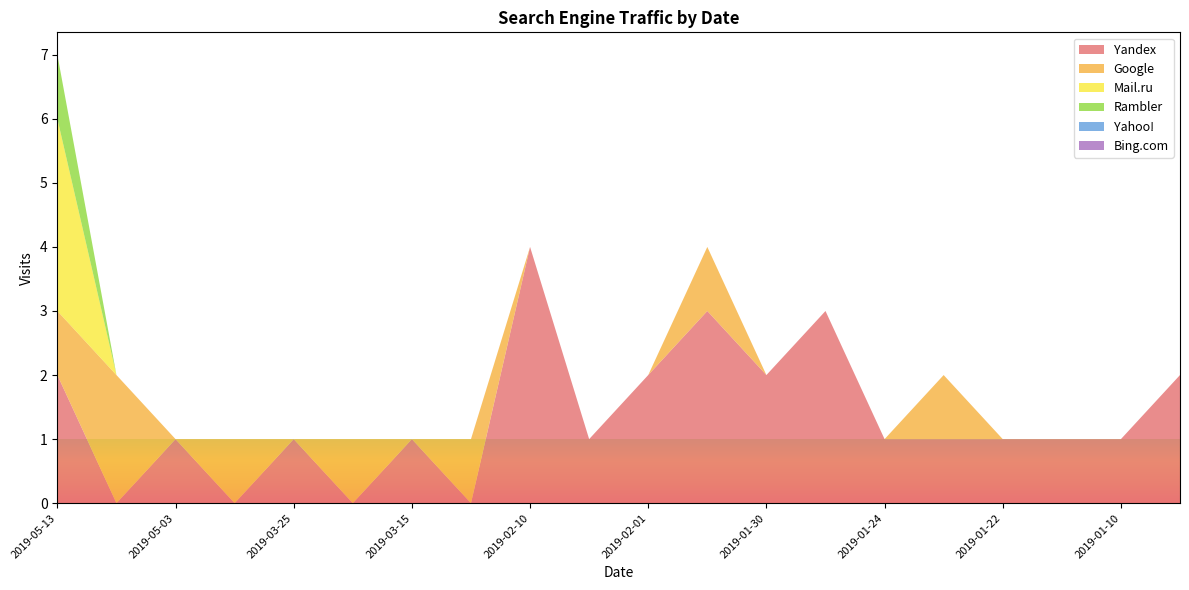

Reading right to left, extract all data points from this chart.

Yandex: 2	1	1	1	1	1	3	2	3	2	1	4	0	1	0	1	0	1	0	2
Google: 0	0	0	0	1	0	0	0	1	0	0	0	1	0	1	0	1	0	2	1
Mail.ru: 0	0	0	0	0	0	0	0	0	0	0	0	0	0	0	0	0	0	0	3
Rambler: 0	0	0	0	0	0	0	0	0	0	0	0	0	0	0	0	0	0	0	1
Yahoo!: 0	0	0	0	0	0	0	0	0	0	0	0	0	0	0	0	0	0	0	0
Bing.com: 0	0	0	0	0	0	0	0	0	0	0	0	0	0	0	0	0	0	0	0